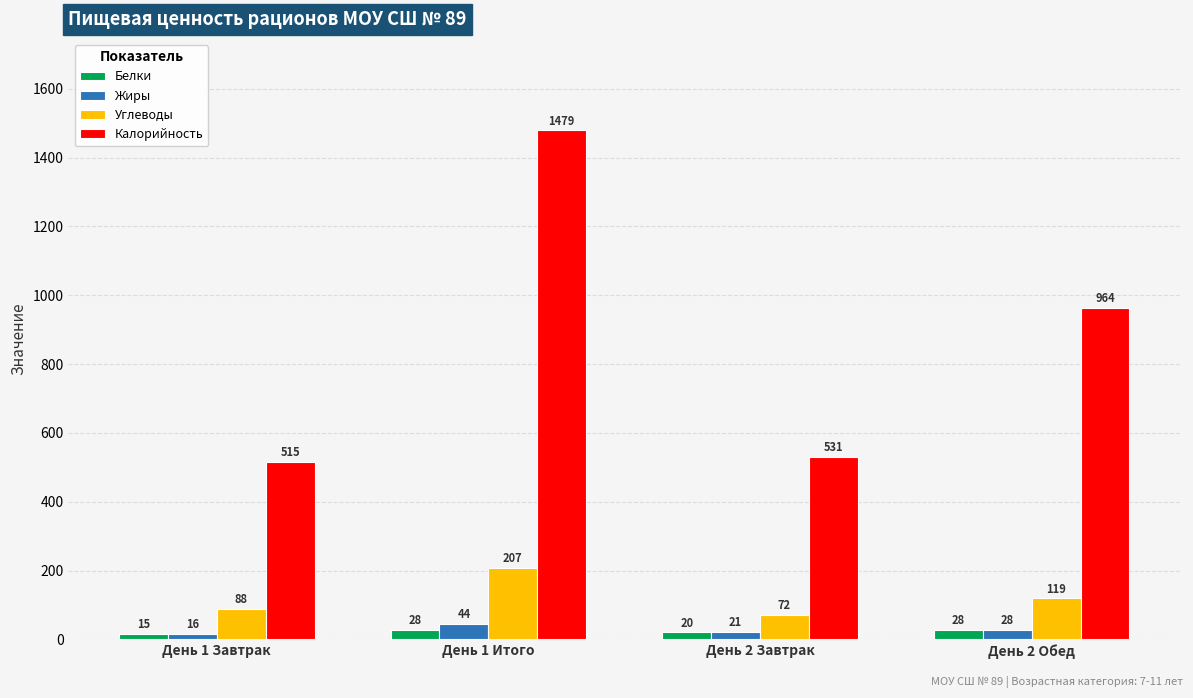

What is the difference between the maximum and minimum values in the Белки series?

13